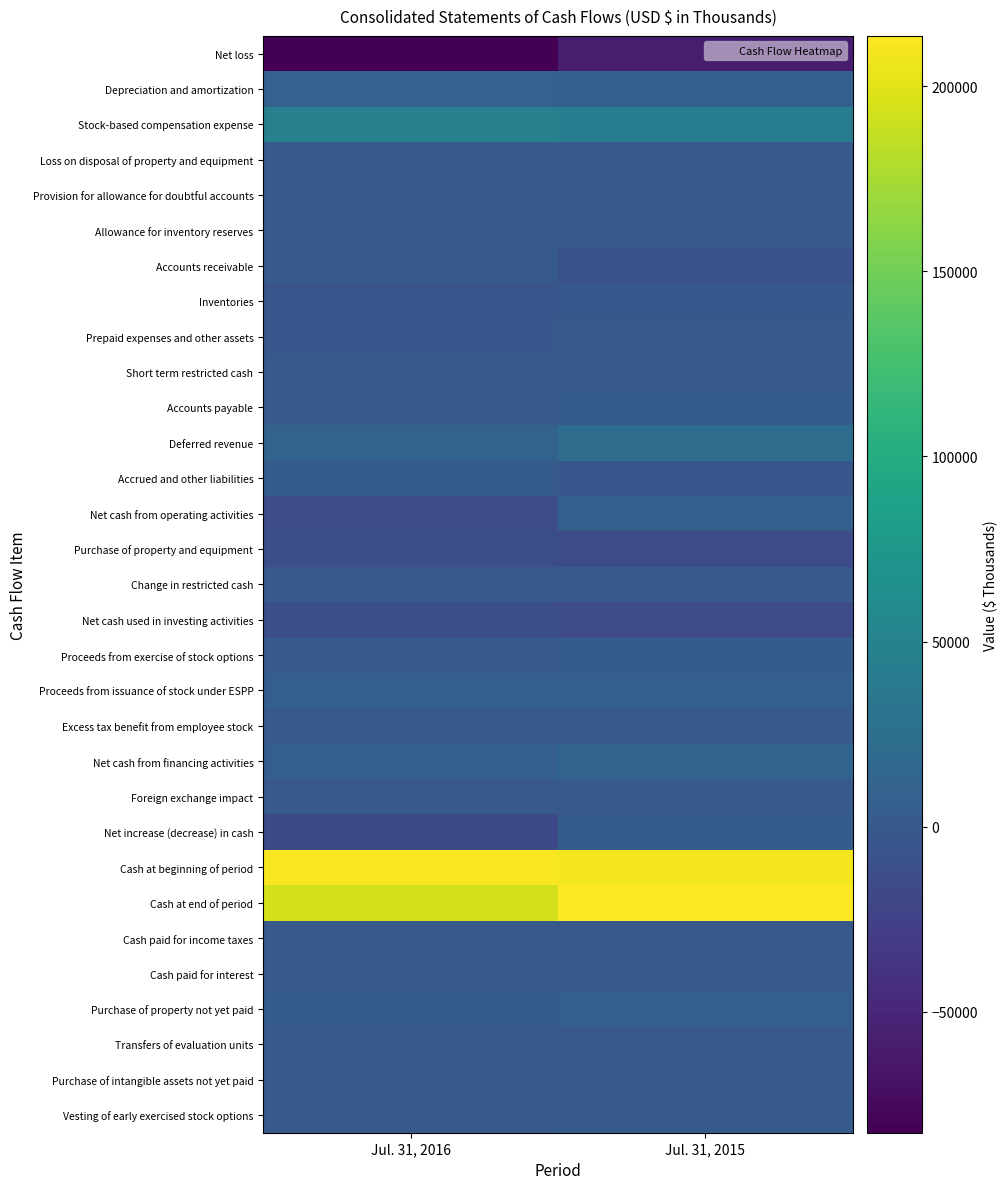

Which has a higher value, Jul. 31, 2016 or Jul. 31, 2015?

Jul. 31, 2015